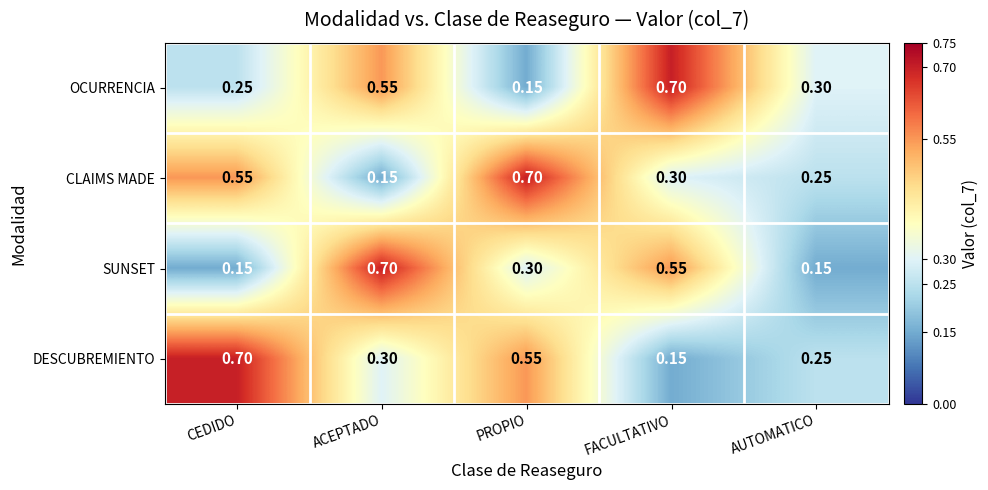

Which category has the lowest value in the DESCUBREMIENTO series?

FACULTATIVO